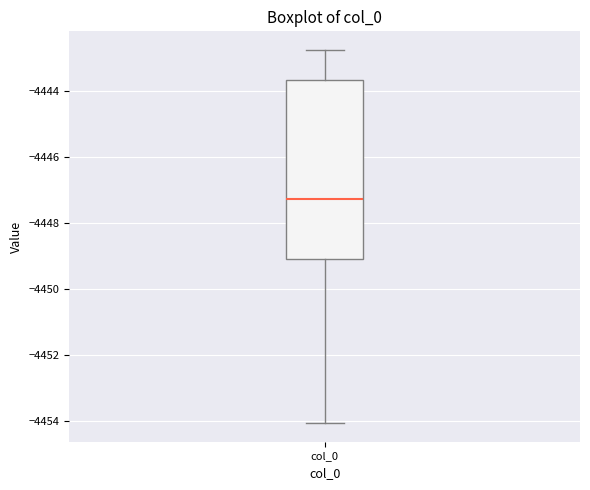

Read this box plot against the y-axis: the position of the median line, the range covered by the box, and the ends of both whiskers. The values are not printed on the chart, so give them approximately, as read against the axis.

median -4447.2, box -4449.2 to -4443.6, whiskers -4454.0 to -4442.8